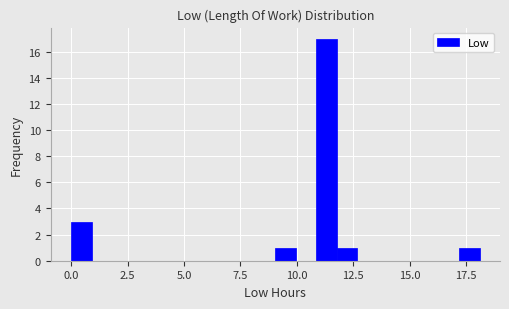

Read against the x-axis, roughly where is the centre of the tallest bar?

11.5